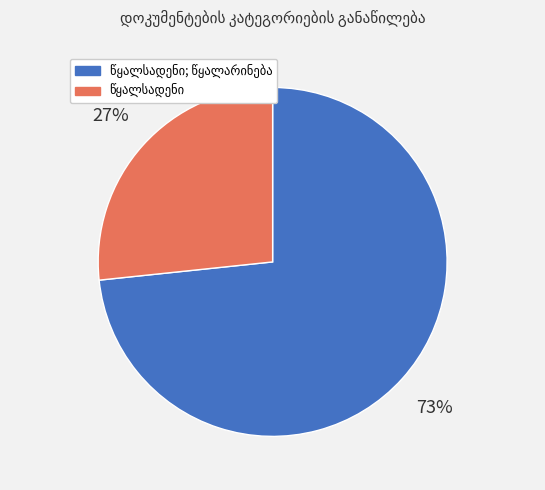

To the nearest percent, what is the average slice percentage?

50%